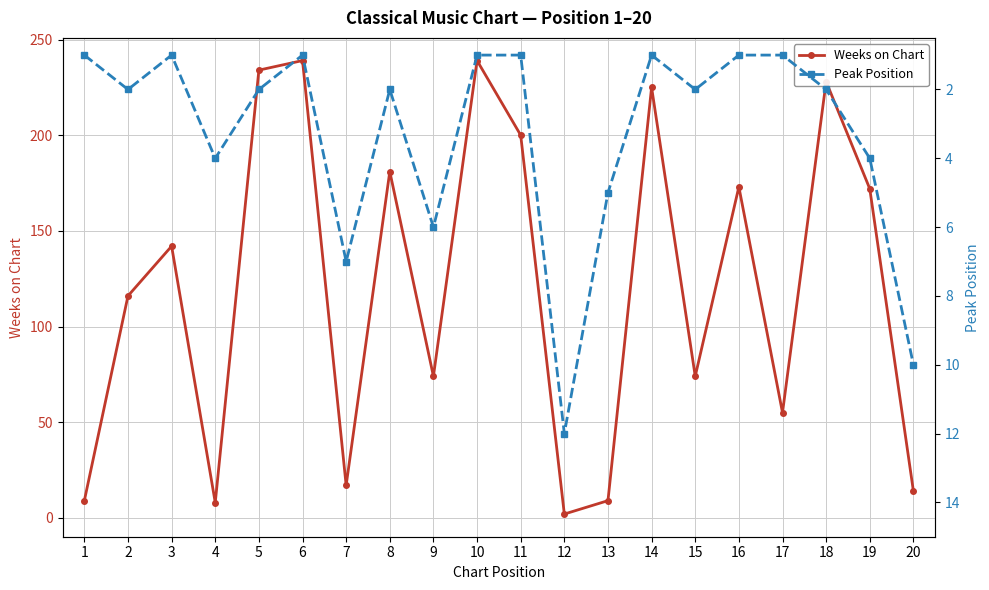

Which series has the largest total across all categories?

Weeks on Chart